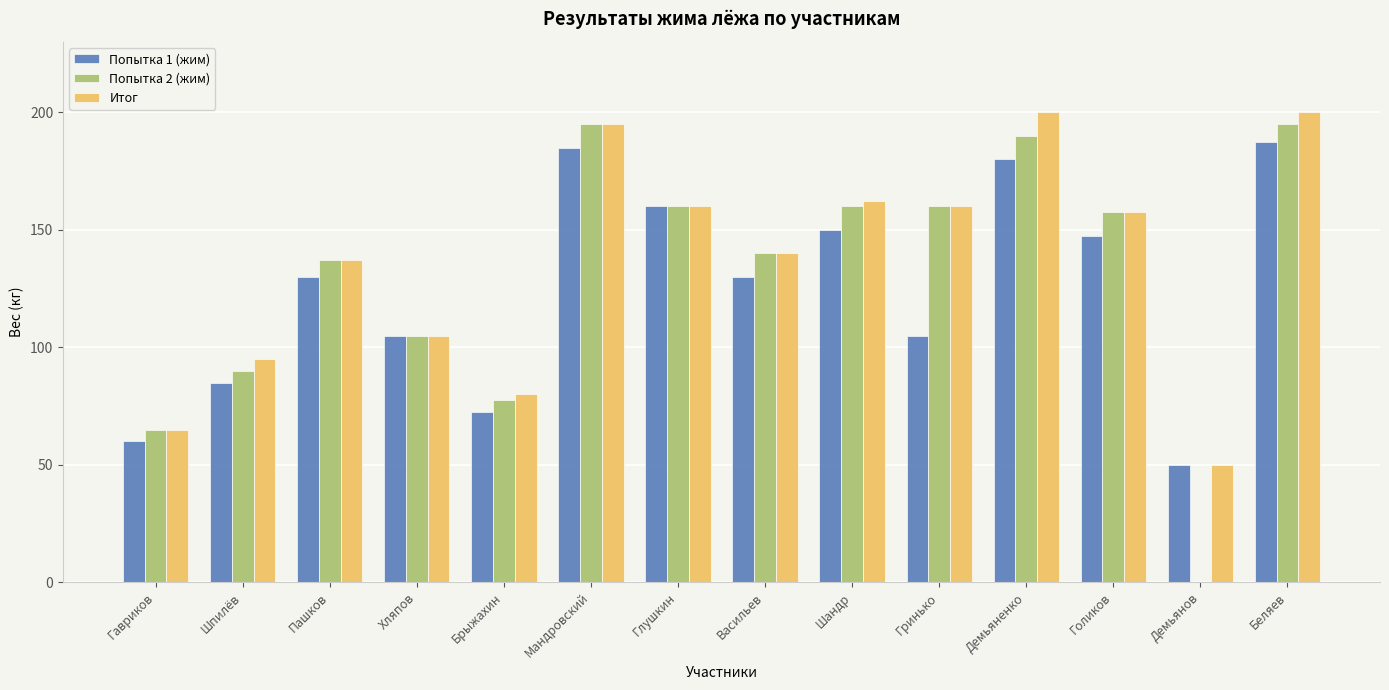

Between Шпилёв and Глушкин, which series saw the biggest shift?

Попытка 1 (жим)